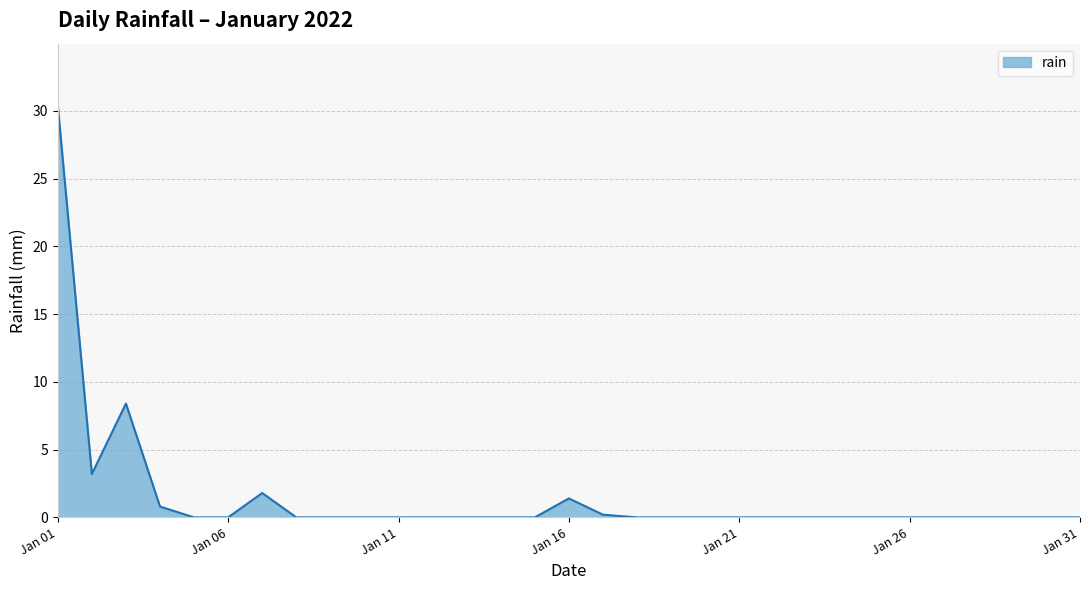

What is the greatest value displayed?

30.4